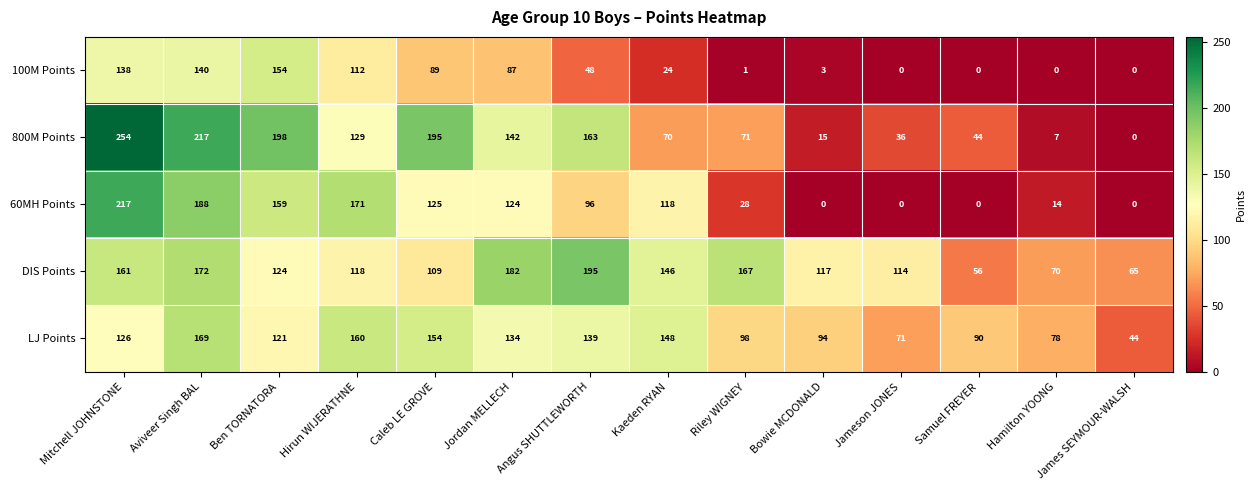

Rank the series at Caleb LE GROVE from highest to lowest value.

800M Points, LJ Points, 60MH Points, DIS Points, 100M Points